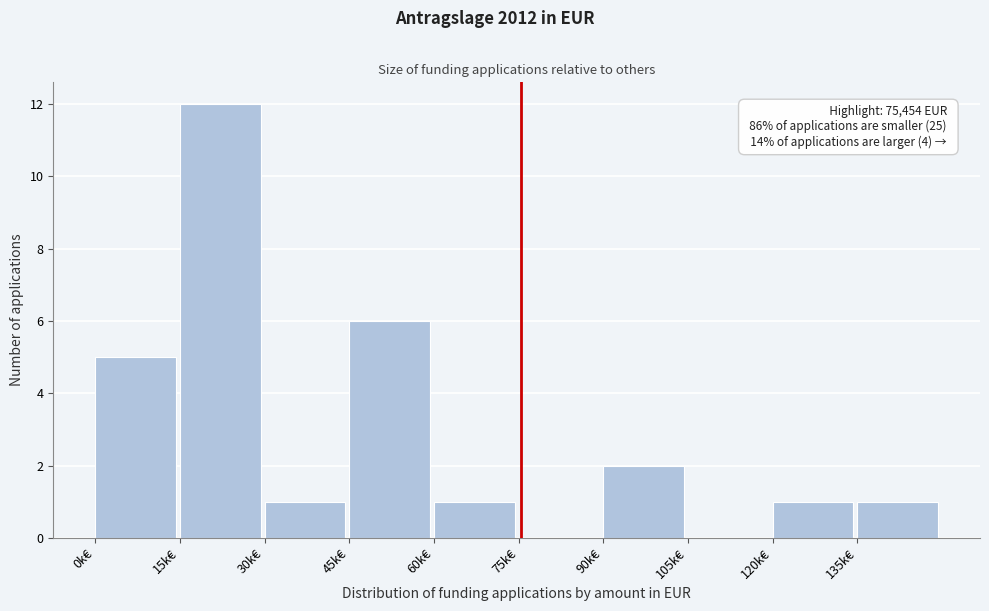

Reading left to right, extract all data points from this chart.

0k€=5	15k€=12	30k€=1	45k€=6	60k€=1	75k€=0	90k€=2	105k€=0	120k€=1	135k€=1